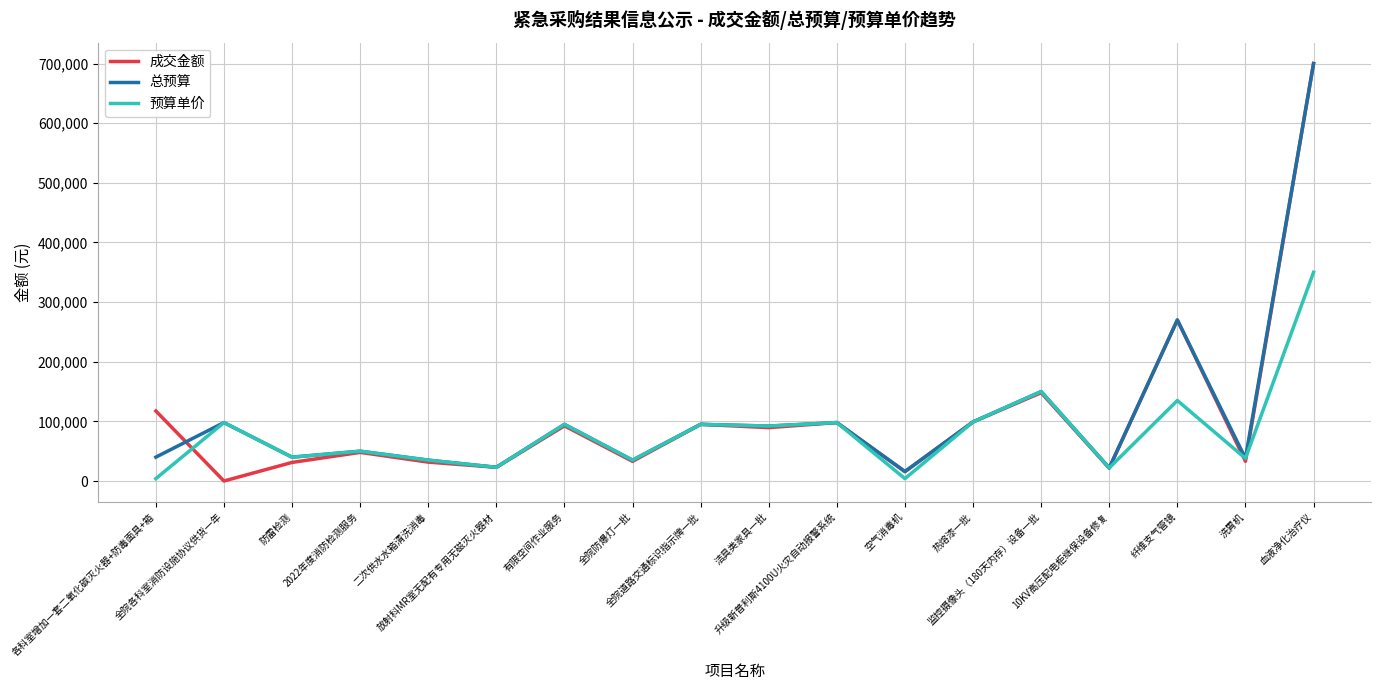

At which label does 预算单价 first exceed 92150?

全院各科室消防设施协议供货一年